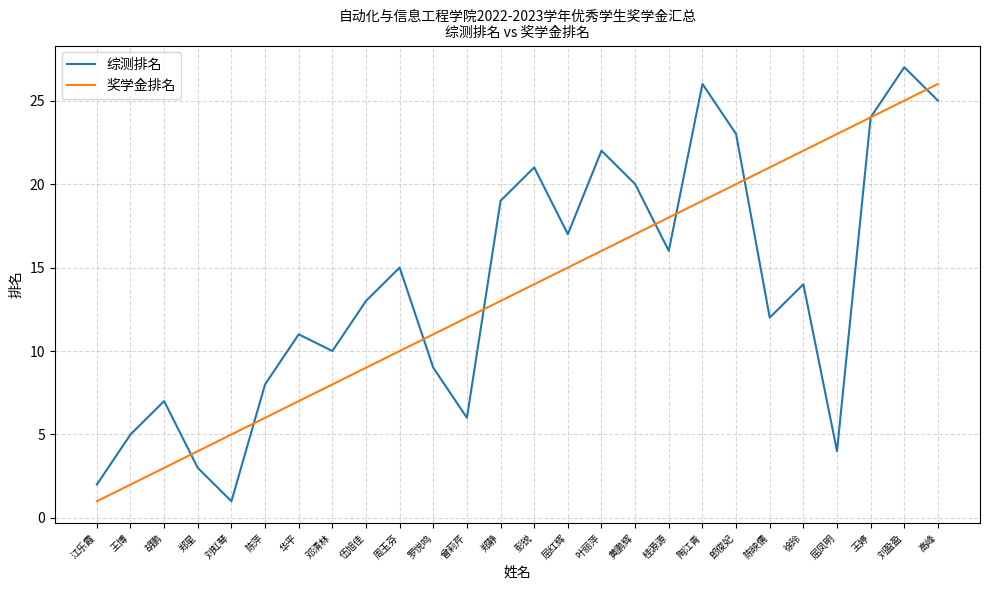

At which label does 奖学金排名 reach its peak?

高峰